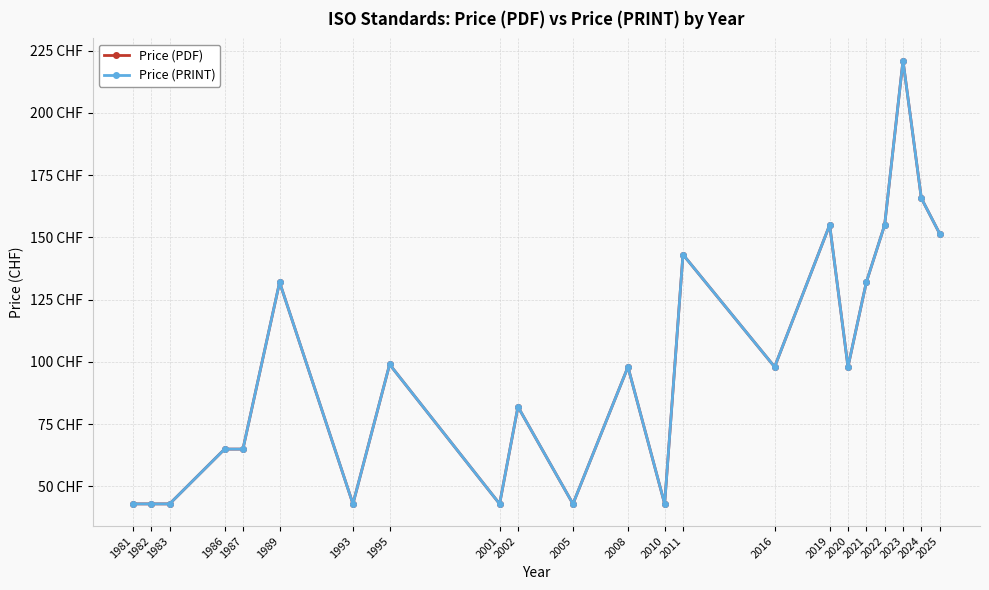

The value of Price (PDF) at 2011 is 143.1. True or false?

True